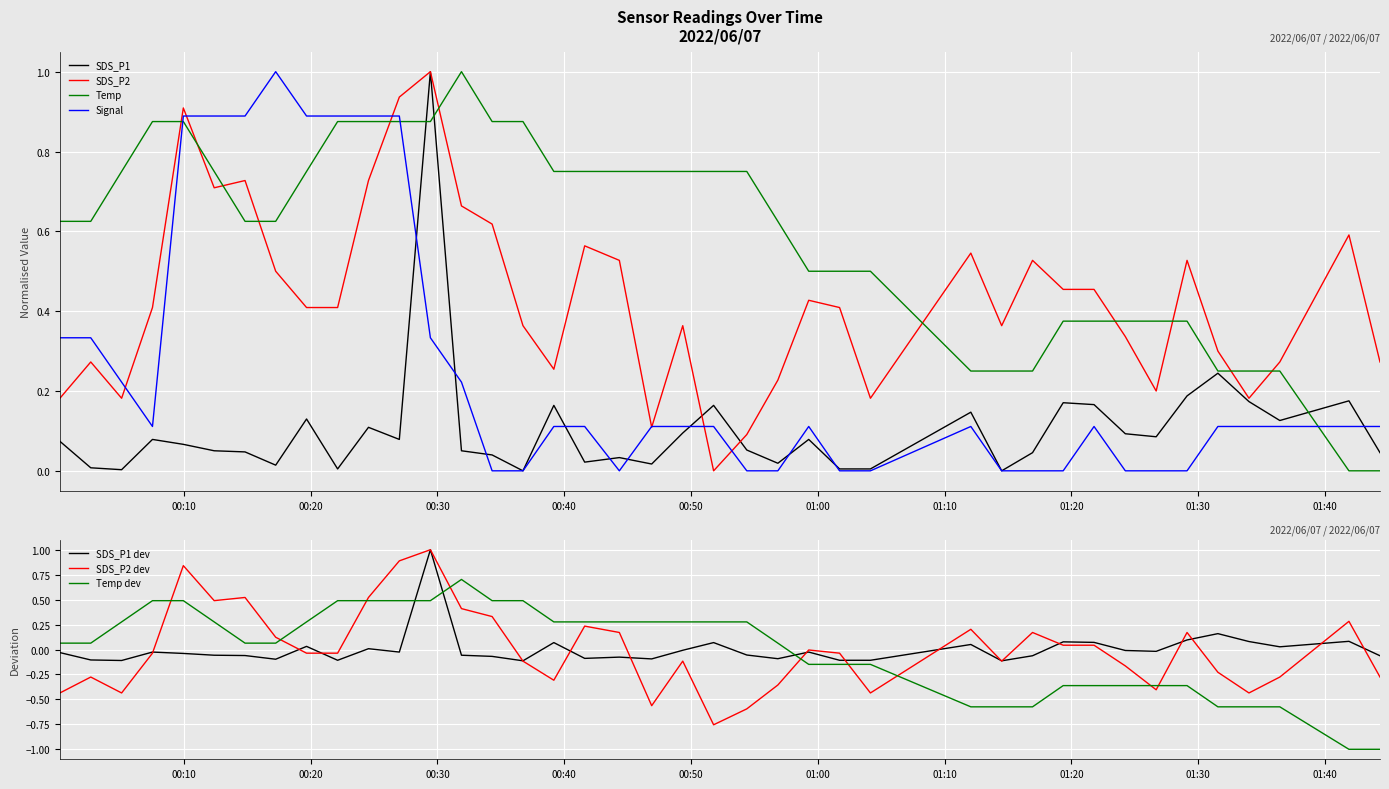

What is the lowest value of the Temp dev series?

-1.0